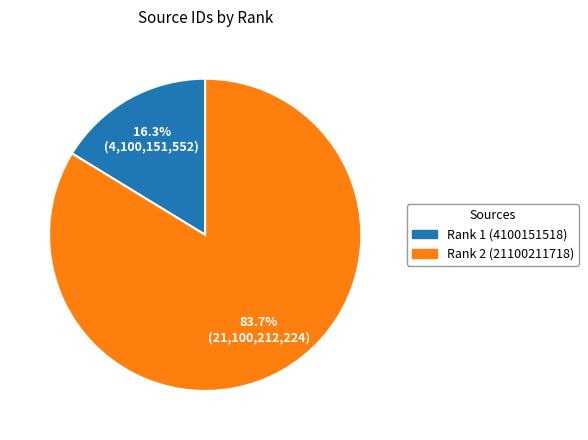

How much of the chart is everything except Rank 1 (4100151518)?

83.7%